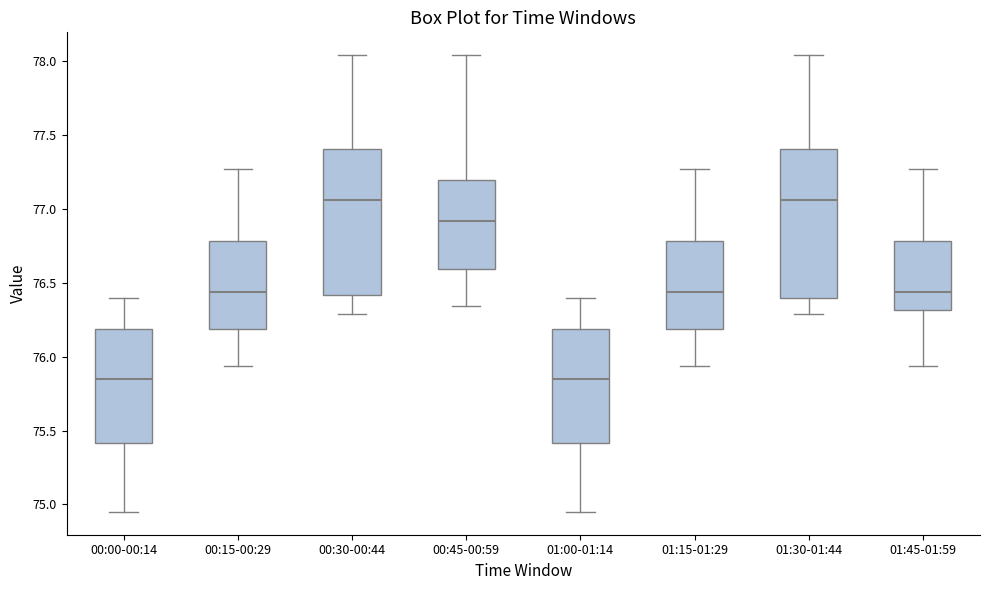

Where is the upper edge of the box for 00:15-00:29 on the y-axis? The values are not printed on the chart, so give them approximately, as read against the axis.

76.80